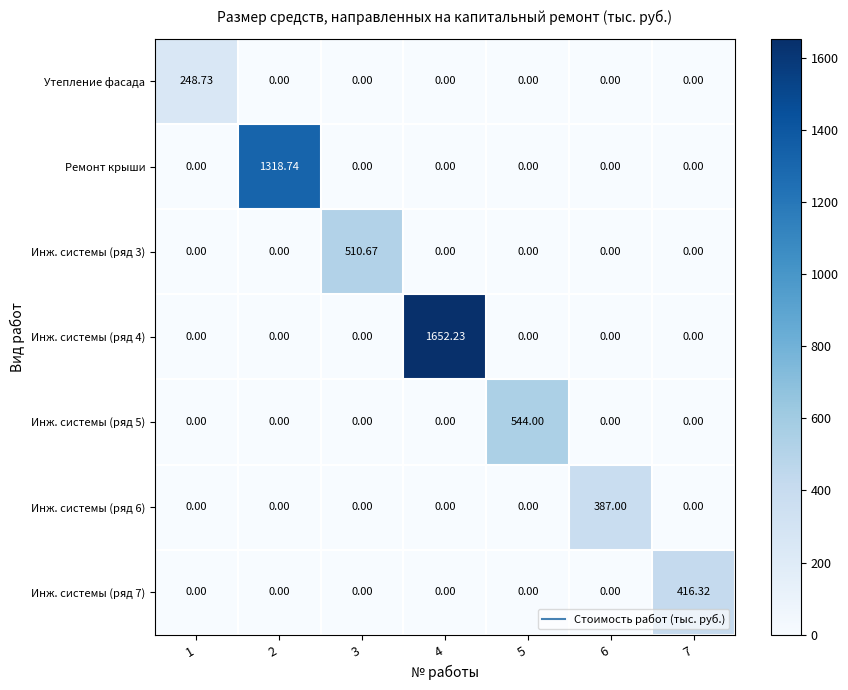

Between 4 and 6, which series saw the biggest shift?

Инж. системы (ряд 4)